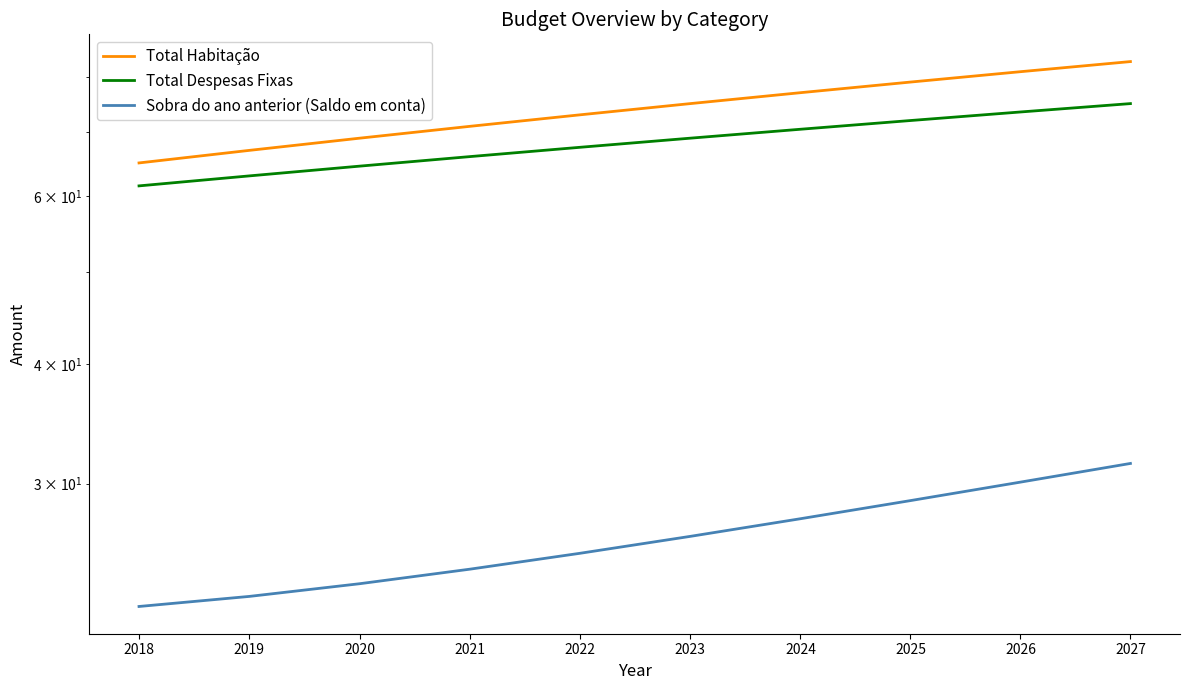

How many lines are shown in the chart?

3